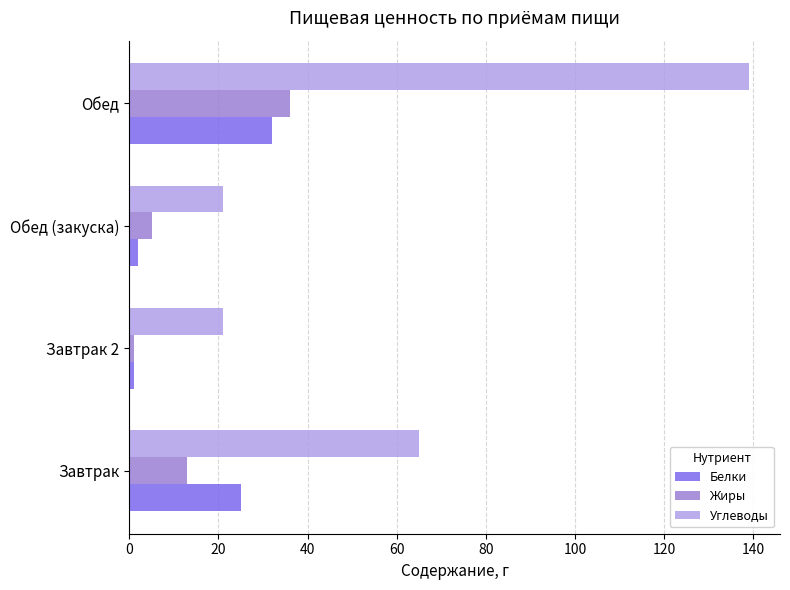

The Белки series shows 6 at Завтрак. True or false?

False